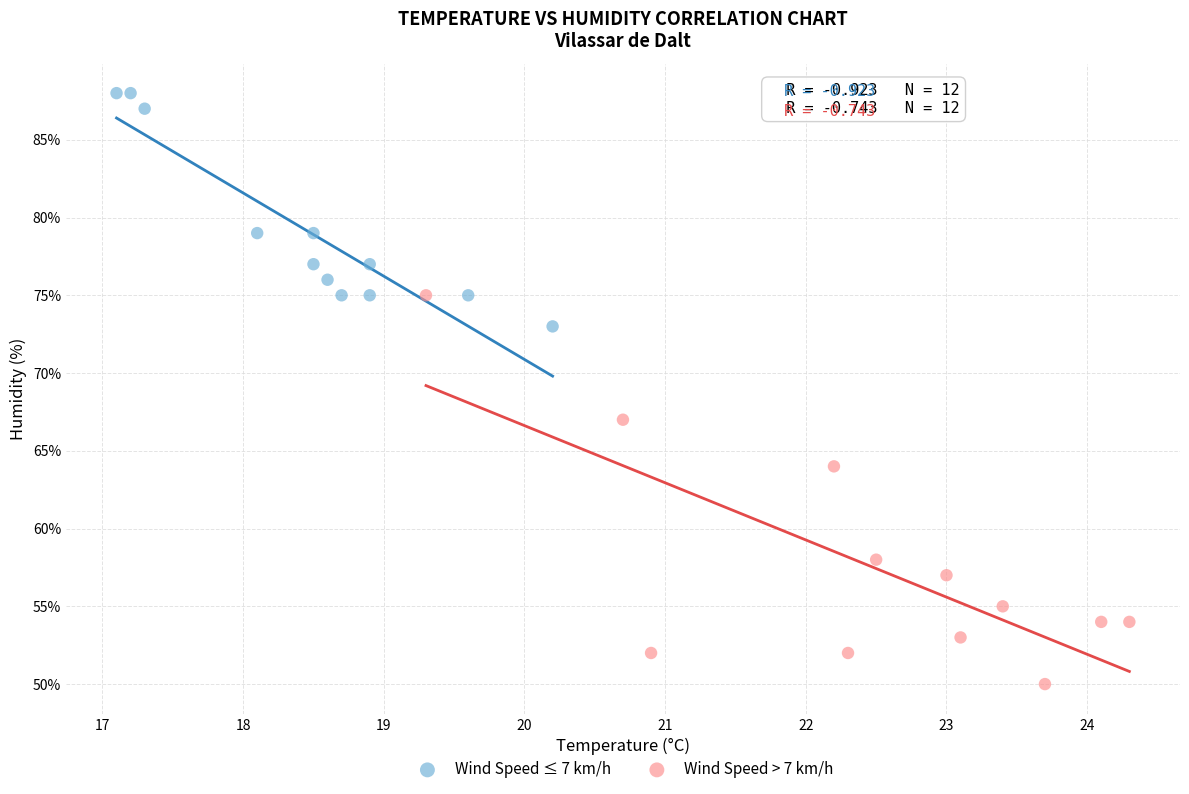

Which series contains the lowest Y value?

Wind Speed > 7 km/h